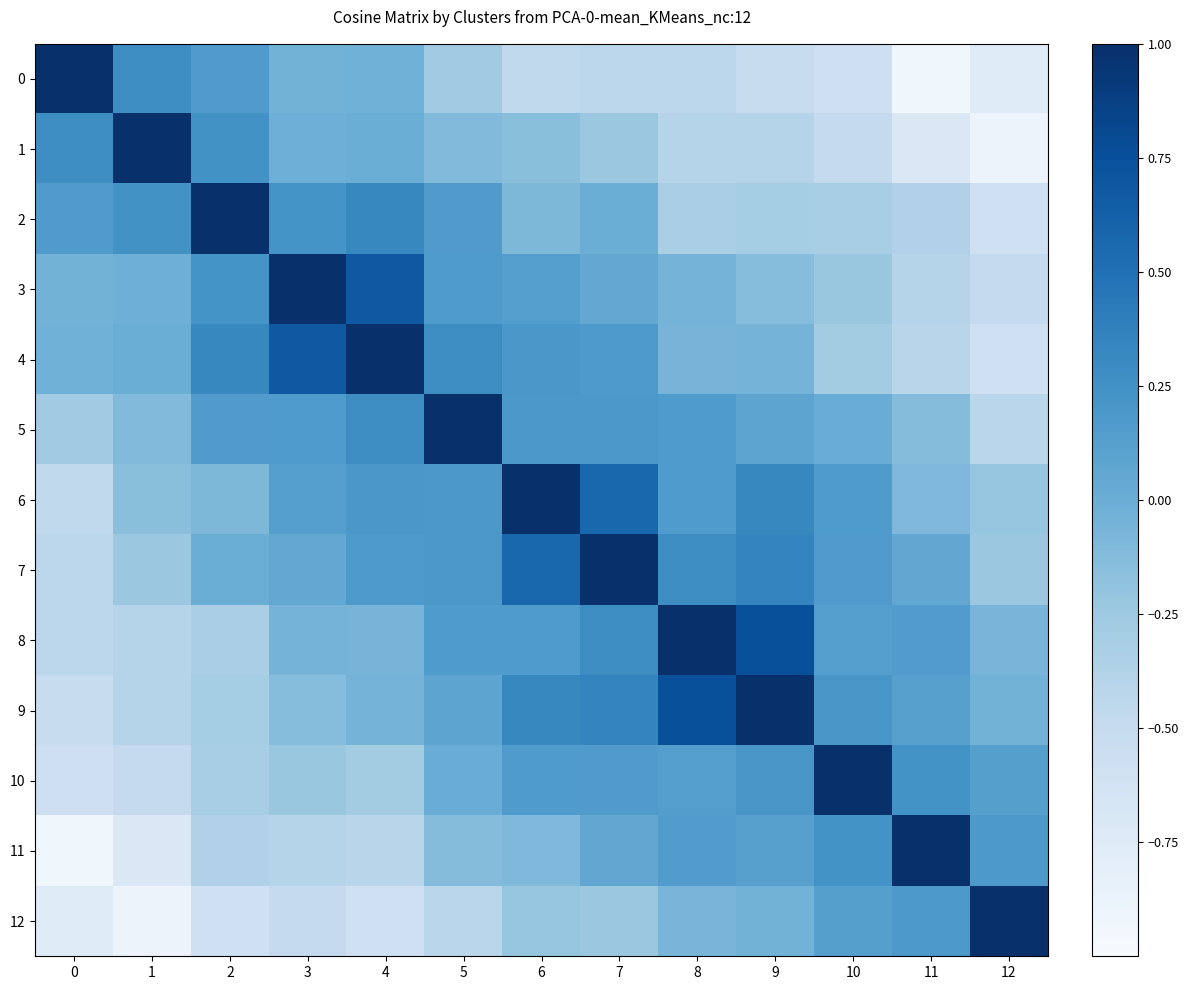

Reading left to right, list all the values displayed in this chart.

0: 0=1.0	1=0.3	2=0.2	3=-0.0	4=-0.0	5=-0.3	6=-0.5	7=-0.4	8=-0.4	9=-0.5	10=-0.6	11=-0.9	12=-0.8
1: 0=0.3	1=1.0	2=0.2	3=-0.0	4=0.0	5=-0.1	6=-0.1	7=-0.2	8=-0.4	9=-0.4	10=-0.5	11=-0.7	12=-0.9
2: 0=0.2	1=0.2	2=1.0	3=0.2	4=0.3	5=0.2	6=-0.1	7=0.0	8=-0.3	9=-0.3	10=-0.3	11=-0.4	12=-0.6
3: 0=-0.0	1=-0.0	2=0.2	3=1.0	4=0.7	5=0.2	6=0.1	7=0.1	8=-0.0	9=-0.1	10=-0.2	11=-0.4	12=-0.5
4: 0=-0.0	1=0.0	2=0.3	3=0.7	4=1.0	5=0.3	6=0.2	7=0.2	8=-0.1	9=-0.0	10=-0.3	11=-0.4	12=-0.6
5: 0=-0.3	1=-0.1	2=0.2	3=0.2	4=0.3	5=1.0	6=0.2	7=0.2	8=0.2	9=0.1	10=0.0	11=-0.1	12=-0.4
6: 0=-0.5	1=-0.1	2=-0.1	3=0.1	4=0.2	5=0.2	6=1.0	7=0.6	8=0.2	9=0.3	10=0.2	11=-0.1	12=-0.2
7: 0=-0.4	1=-0.2	2=0.0	3=0.1	4=0.2	5=0.2	6=0.6	7=1.0	8=0.3	9=0.3	10=0.2	11=0.1	12=-0.2
8: 0=-0.4	1=-0.4	2=-0.3	3=-0.0	4=-0.1	5=0.2	6=0.2	7=0.3	8=1.0	9=0.8	10=0.1	11=0.2	12=-0.1
9: 0=-0.5	1=-0.4	2=-0.3	3=-0.1	4=-0.0	5=0.1	6=0.3	7=0.3	8=0.8	9=1.0	10=0.2	11=0.1	12=-0.0
10: 0=-0.6	1=-0.5	2=-0.3	3=-0.2	4=-0.3	5=0.0	6=0.2	7=0.2	8=0.1	9=0.2	10=1.0	11=0.2	12=0.1
11: 0=-0.9	1=-0.7	2=-0.4	3=-0.4	4=-0.4	5=-0.1	6=-0.1	7=0.1	8=0.2	9=0.1	10=0.2	11=1.0	12=0.2
12: 0=-0.8	1=-0.9	2=-0.6	3=-0.5	4=-0.6	5=-0.4	6=-0.2	7=-0.2	8=-0.1	9=-0.0	10=0.1	11=0.2	12=1.0